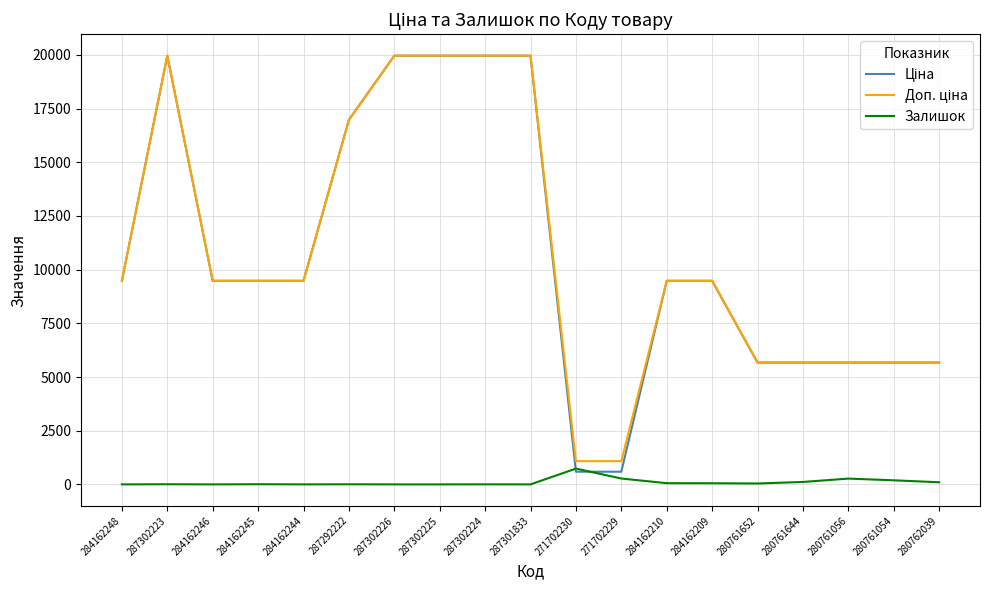

Read the Залишок value at 280761644.

113.0